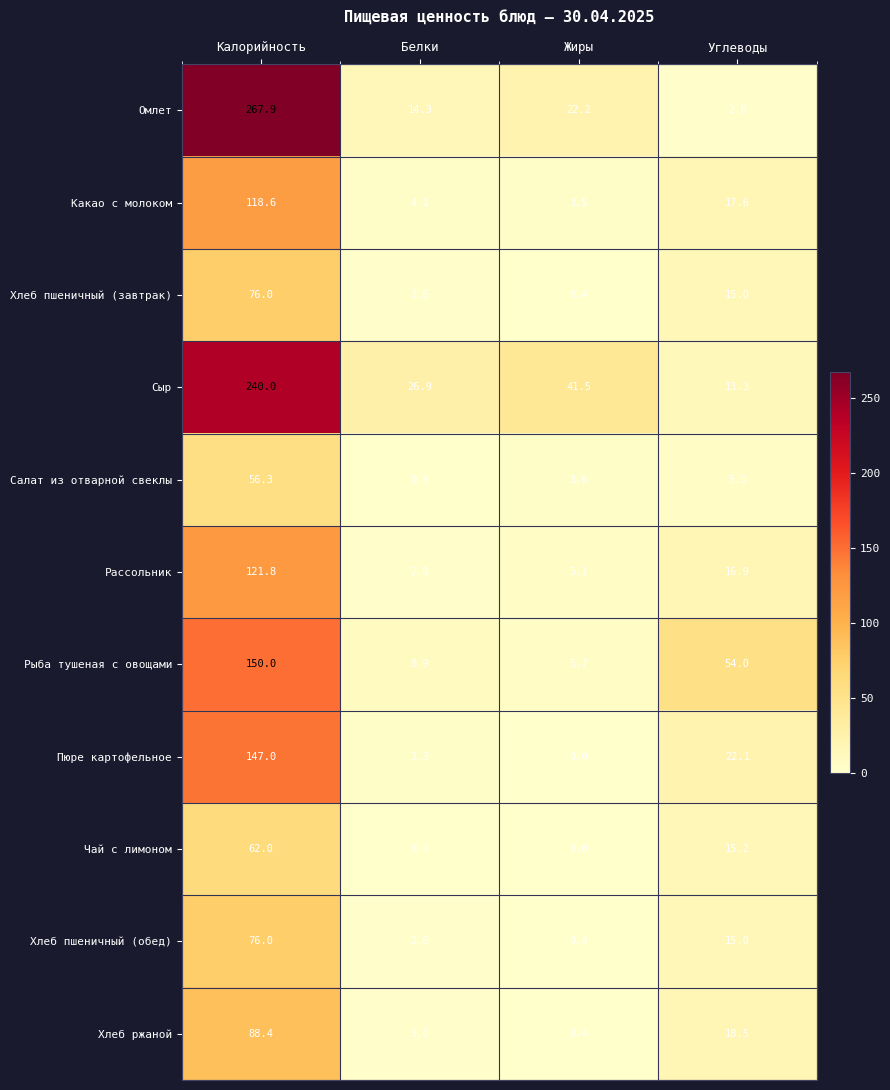

What is the spread (max minus min) of values at Углеводы?

51.4